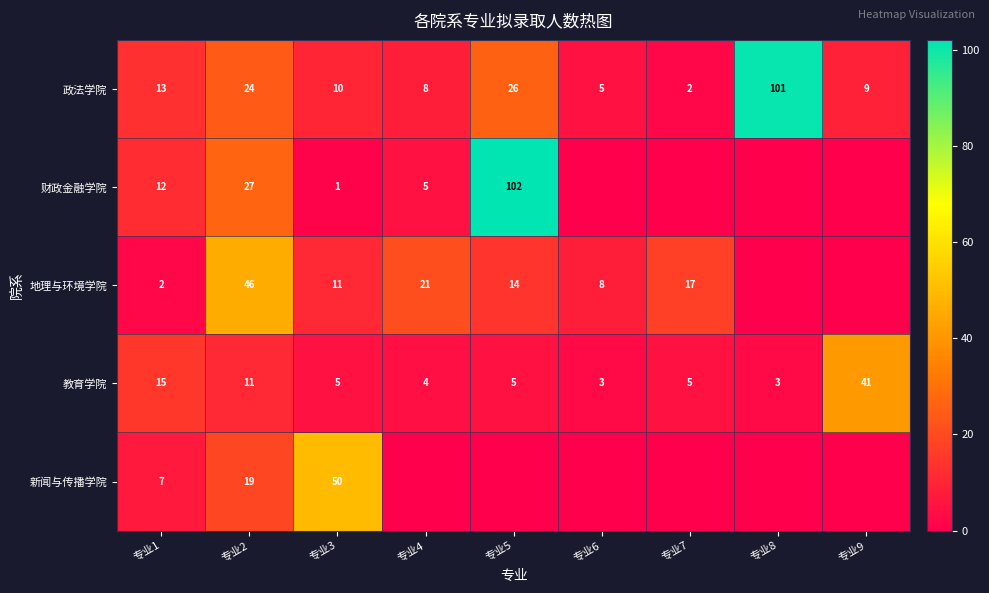

How many distinct data groups are displayed?

5